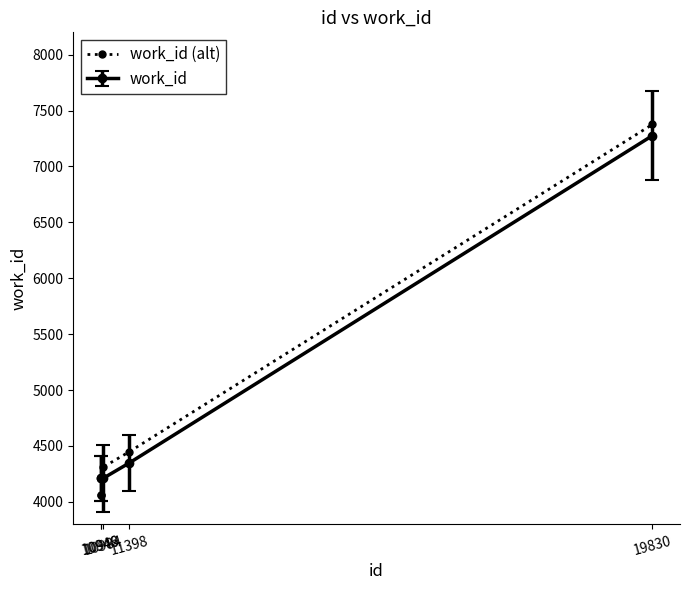

What is the maximum value shown in the chart?

7376